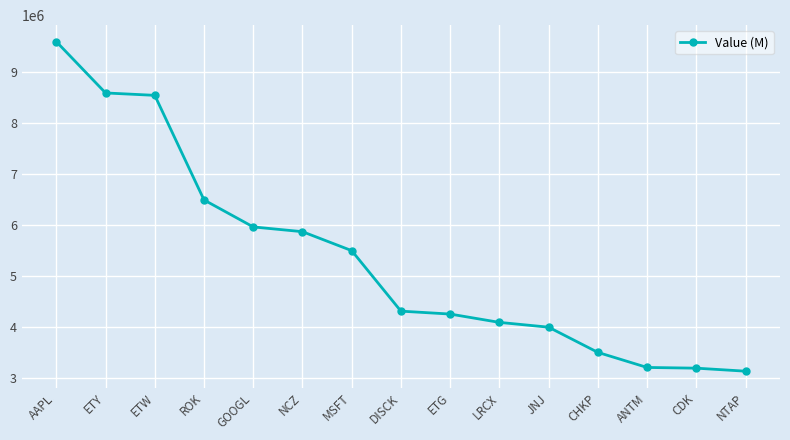

The chart shows a value of 4002000 at JNJ. True or false?

True